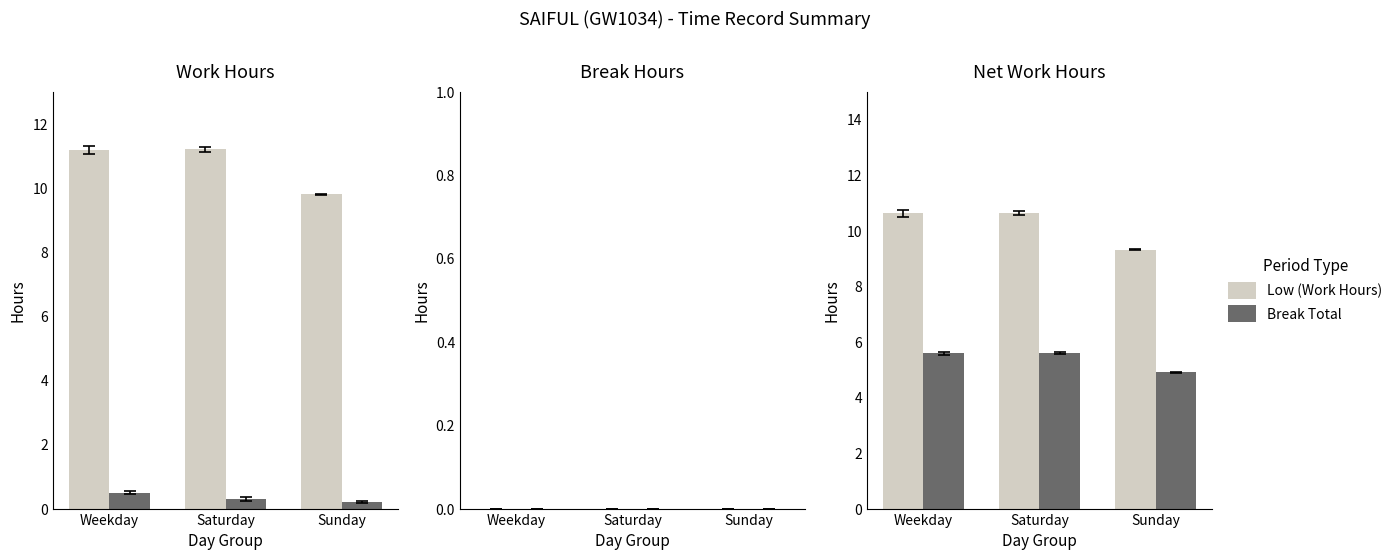

At Saturday, list the series in order from smallest to largest.

Break Total, Low (Work Hours)